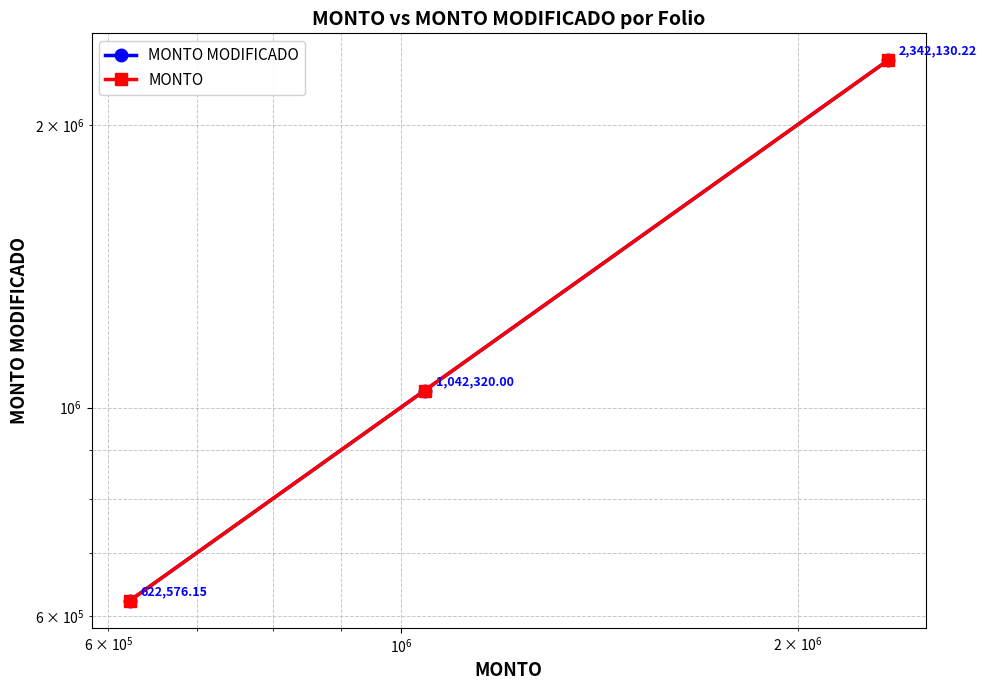

Which series has the largest total across all categories?

MONTO MODIFICADO